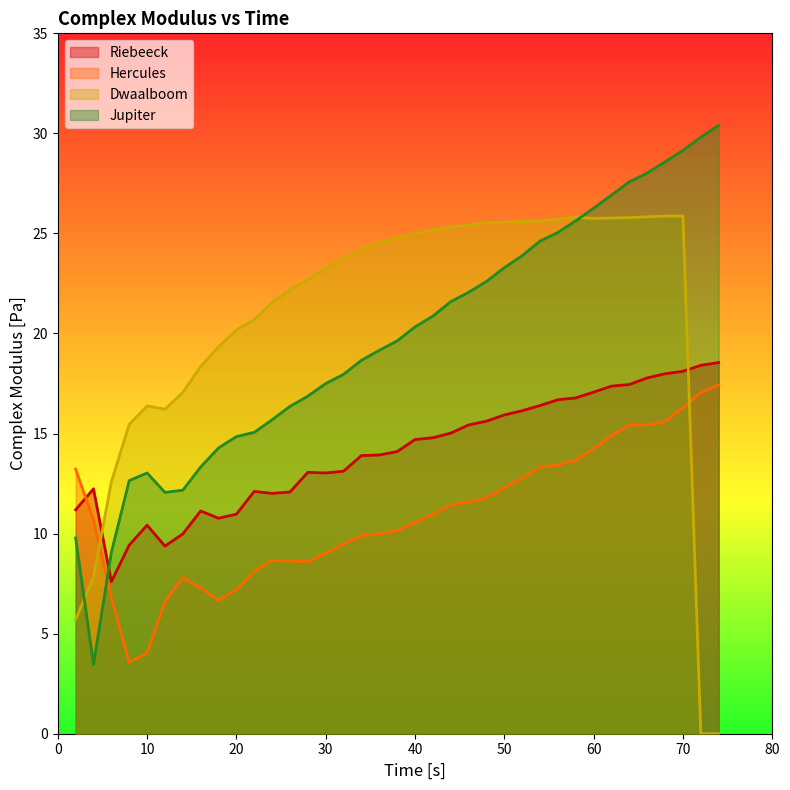

Reading left to right, what are all the values shown in this chart?

Riebeeck: 2=11.2	4=12.2	6=7.6	8=9.4	10=10.4	12=9.4	14=10.0	16=11.1	18=10.8	20=11.0	22=12.1	24=12.0	26=12.1	28=13.1	30=13.0	32=13.1	34=13.9	36=13.9	38=14.1	40=14.7	42=14.8	44=15.0	46=15.4	48=15.6	50=15.9	52=16.1	54=16.4	56=16.7	58=16.8	60=17.1	62=17.4	64=17.4	66=17.8	68=18.0	70=18.1	72=18.4	74=18.6
Hercules: 2=13.2	4=10.7	6=6.8	8=3.6	10=4.0	12=6.6	14=7.8	16=7.3	18=6.7	20=7.2	22=8.1	24=8.7	26=8.6	28=8.6	30=9.0	32=9.5	34=9.9	36=10.0	38=10.1	40=10.6	42=10.9	44=11.4	46=11.6	48=11.8	50=12.3	52=12.8	54=13.3	56=13.4	58=13.7	60=14.2	62=14.9	64=15.4	66=15.4	68=15.6	70=16.3	72=17.0	74=17.4
Dwaalboom: 2=5.7	4=7.8	6=12.6	8=15.5	10=16.4	12=16.2	14=17.1	16=18.4	18=19.3	20=20.2	22=20.7	24=21.6	26=22.2	28=22.7	30=23.3	32=23.8	34=24.2	36=24.5	38=24.8	40=25.0	42=25.2	44=25.3	46=25.4	48=25.6	50=25.6	52=25.6	54=25.6	56=25.7	58=25.8	60=25.8	62=25.8	64=25.8	66=25.8	68=25.9	70=25.9	72=0.0	74=0.0
Jupiter: 2=9.8	4=3.5	6=9.1	8=12.7	10=13.0	12=12.1	14=12.2	16=13.3	18=14.3	20=14.8	22=15.1	24=15.7	26=16.4	28=16.9	30=17.5	32=18.0	34=18.7	36=19.2	38=19.6	40=20.3	42=20.9	44=21.6	46=22.1	48=22.6	50=23.3	52=23.9	54=24.6	56=25.1	58=25.6	60=26.3	62=26.9	64=27.6	66=28.0	68=28.6	70=29.1	72=29.8	74=30.4